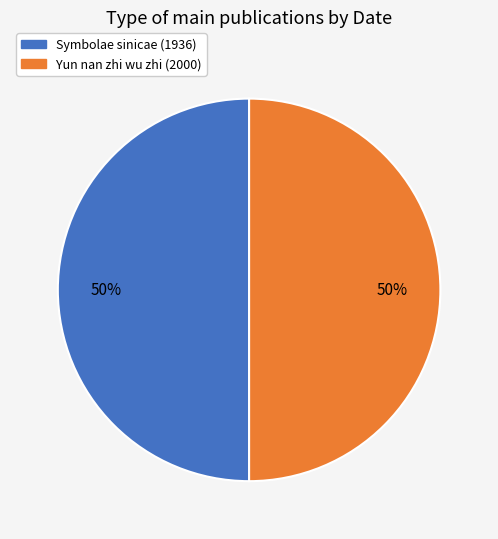

What is the ratio of the value at Symbolae sinicae (1936) to the value at Yun nan zhi wu zhi (2000)?

1.0